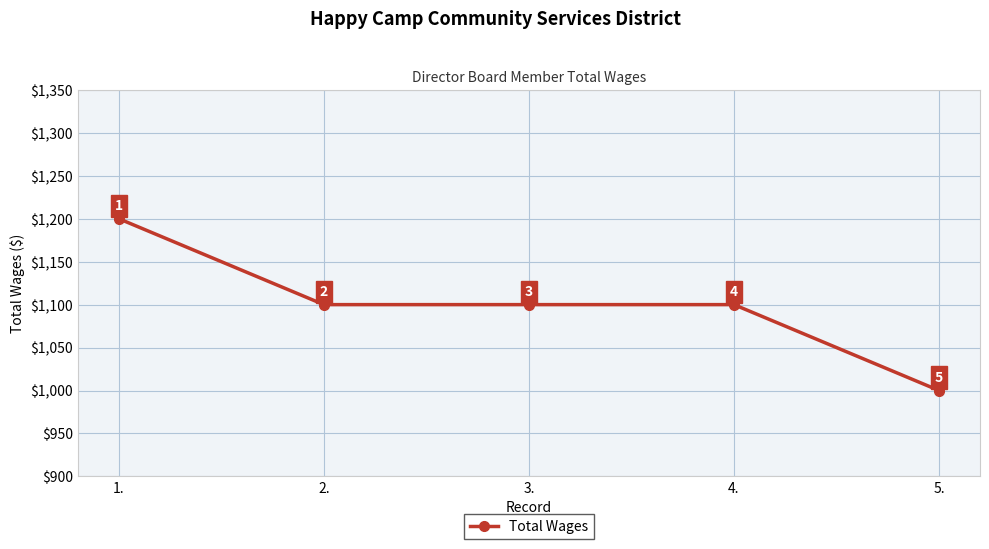

What is the value of the 2nd point from the left?

1100